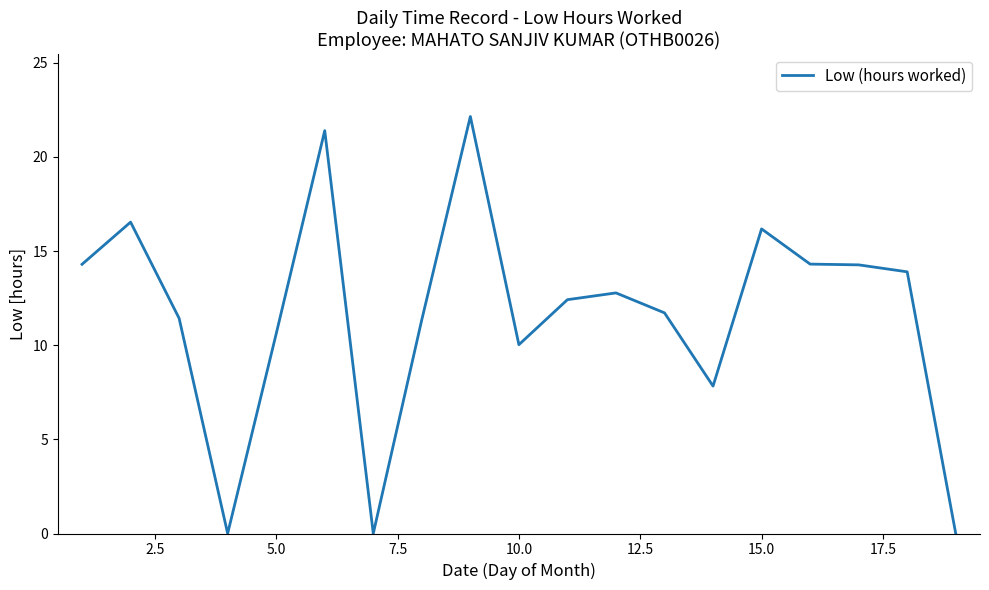

Does the chart have visible grid lines?

No